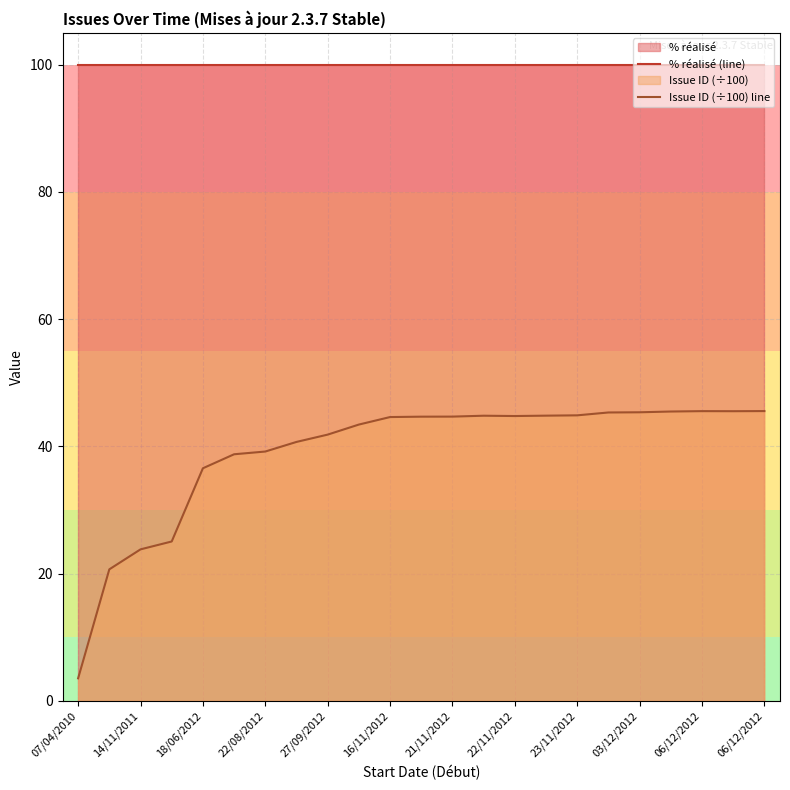

How many data points in Issue ID (÷100) line are less than 44?

10